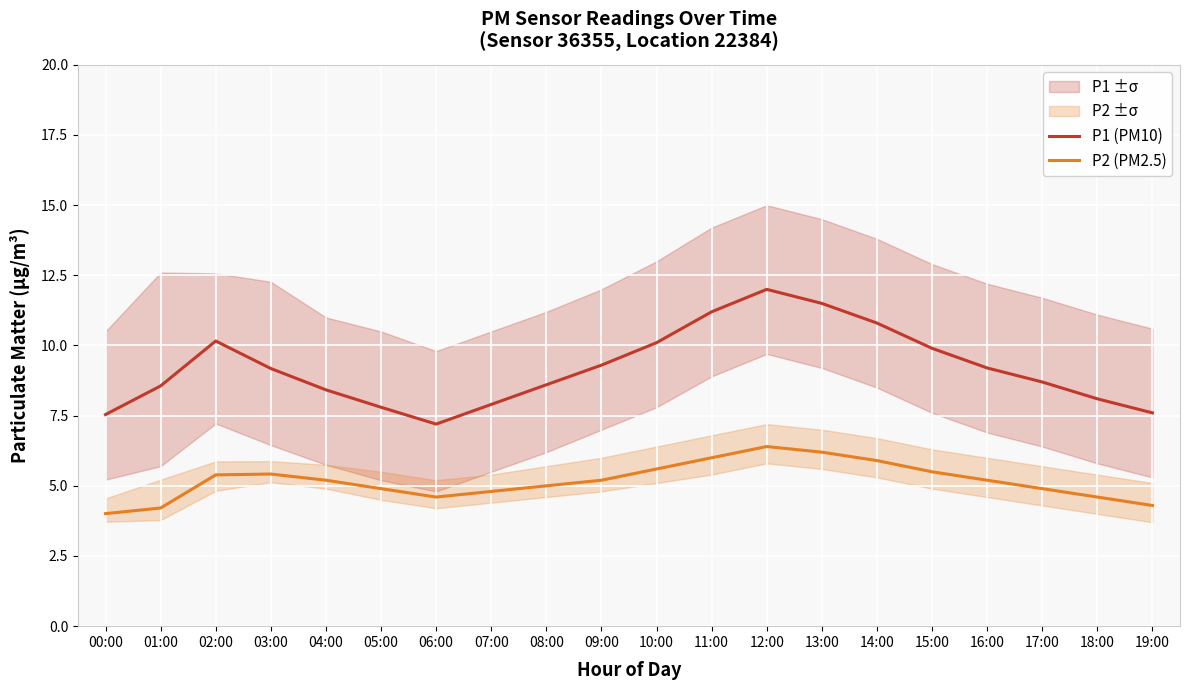

True or false: P1 (PM10) has a value of 3.1 at 16:00.

False